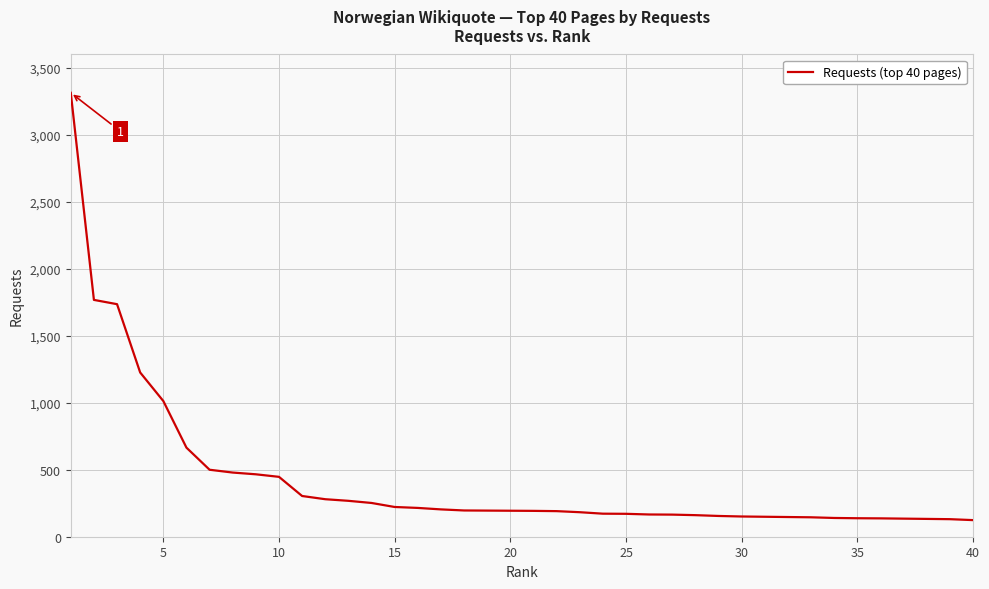

What is the difference between the maximum and minimum values?

3190